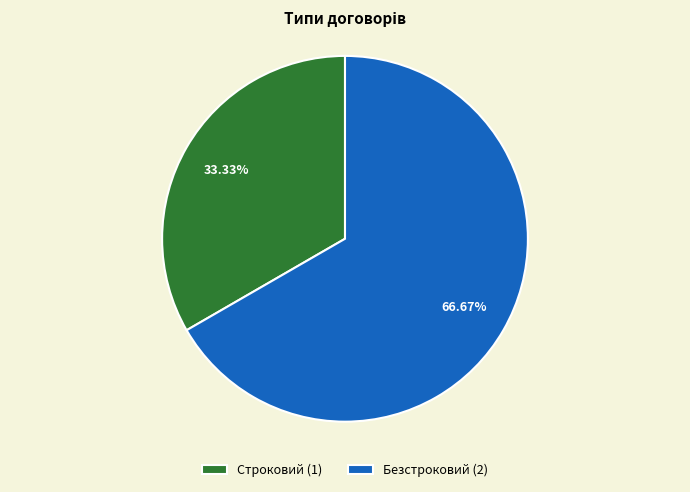

How many segments does this pie chart have?

2